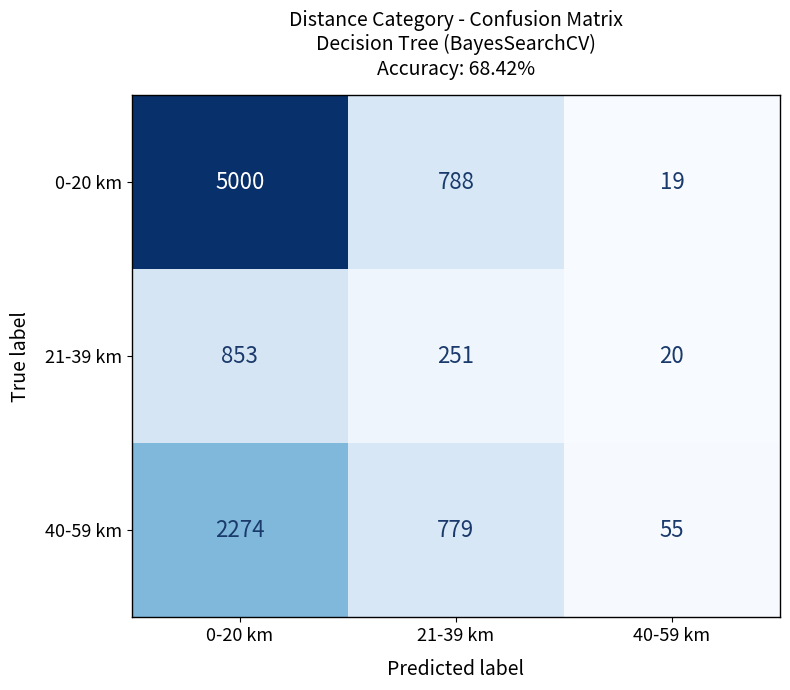

What is the minimum value for 21-39 km?

20